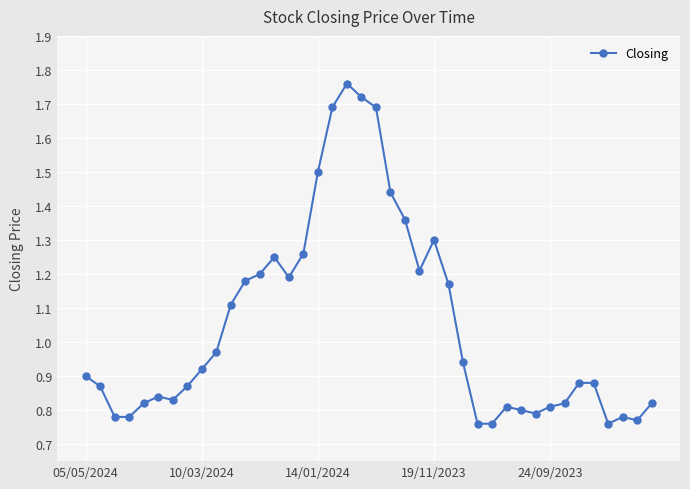

True or false: there are more than 0 points higher than both neighbors.

True